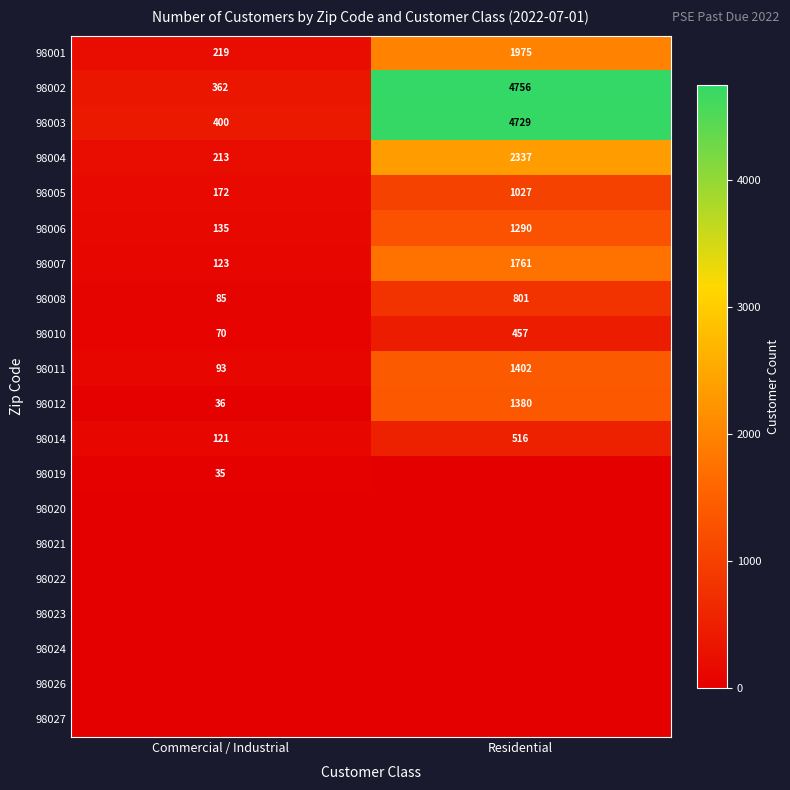

Which category has the highest value in the 98004 series?

Residential